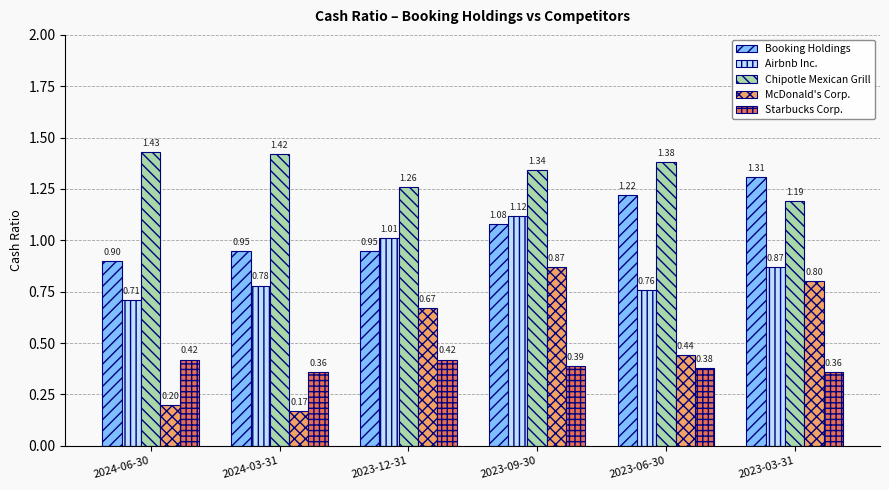

At how many categories does at least one series exceed 0?

6